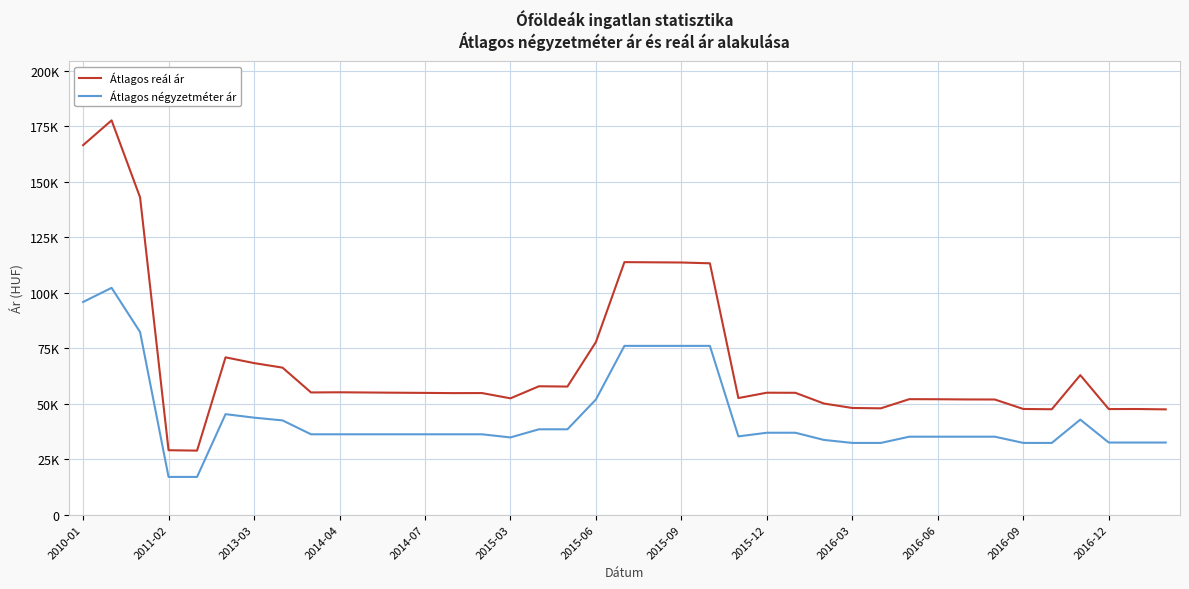

What are all the series names shown in the legend?

Átlagos reál ár, Átlagos négyzetméter ár